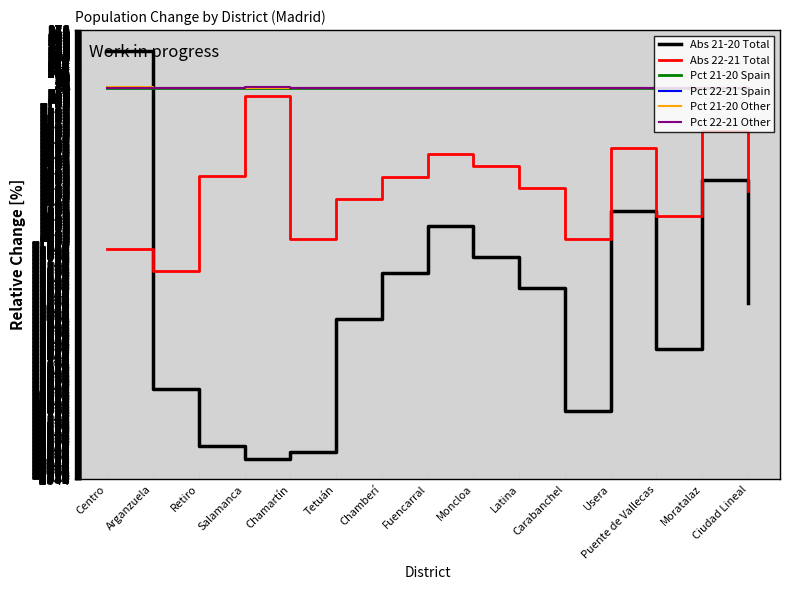

What is the difference between the maximum and minimum values in the Pct 21-20 Other series?

5.6